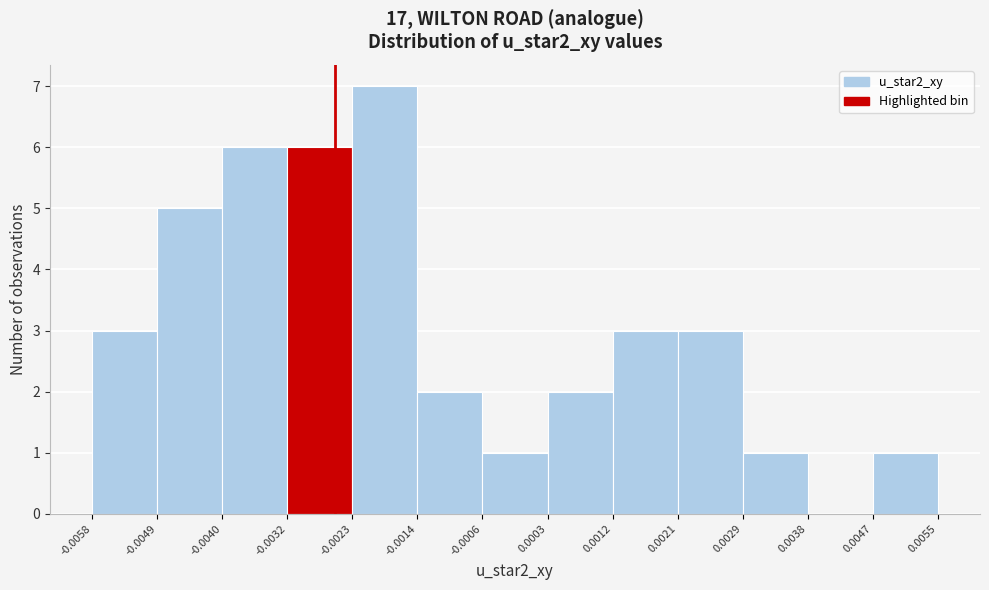

How tall is the bar that spans -0.0014 to -0.0006 on the x-axis? The values are not printed on the chart, so give them approximately, as read against the axis.

2